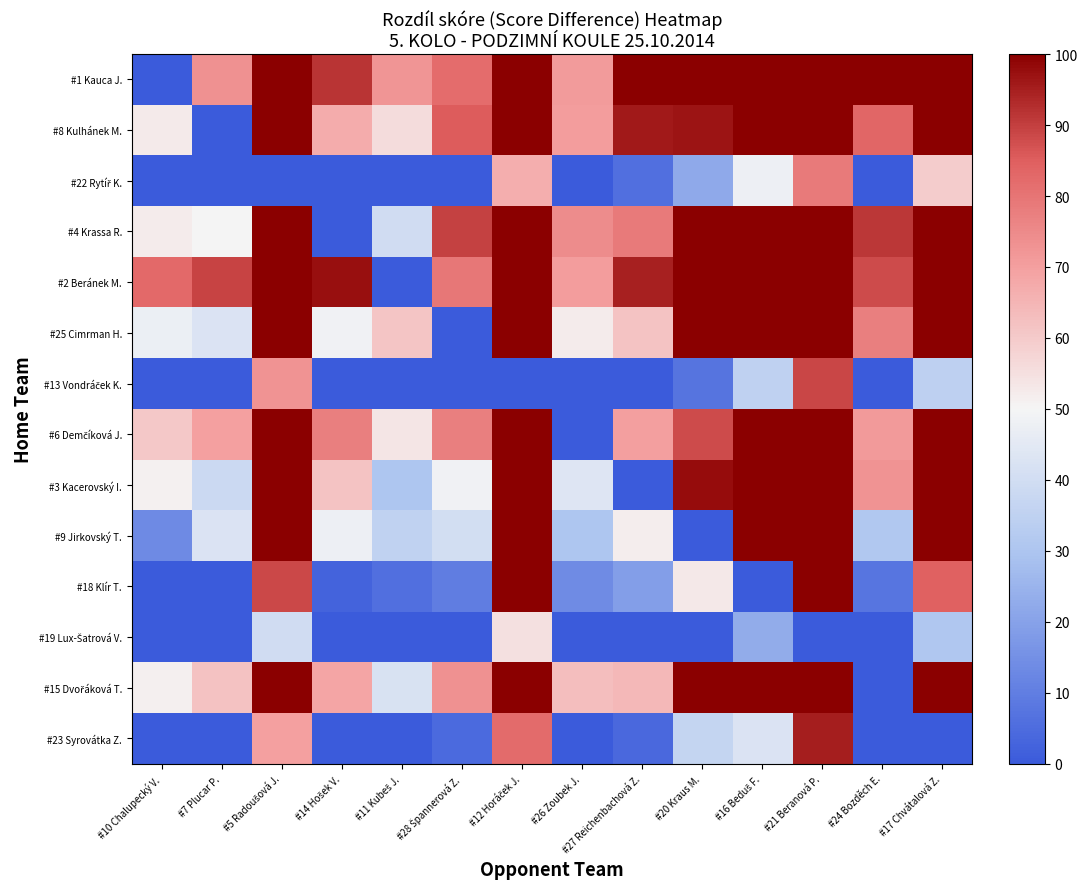

Rank the series by their maximum value, from highest to lowest.

#1 Kauca J., #8 Kulhánek M., #4 Krassa R., #2 Beránek M., #25 Cimrman H., #6 Demčíková J., #3 Kacerovský I., #9 Jirkovský T., #18 Klír T., #15 Dvořáková T., #23 Syrovátka Z., #13 Vondráček K., #22 Rytíř K., #19 Lux-Šatrová V.